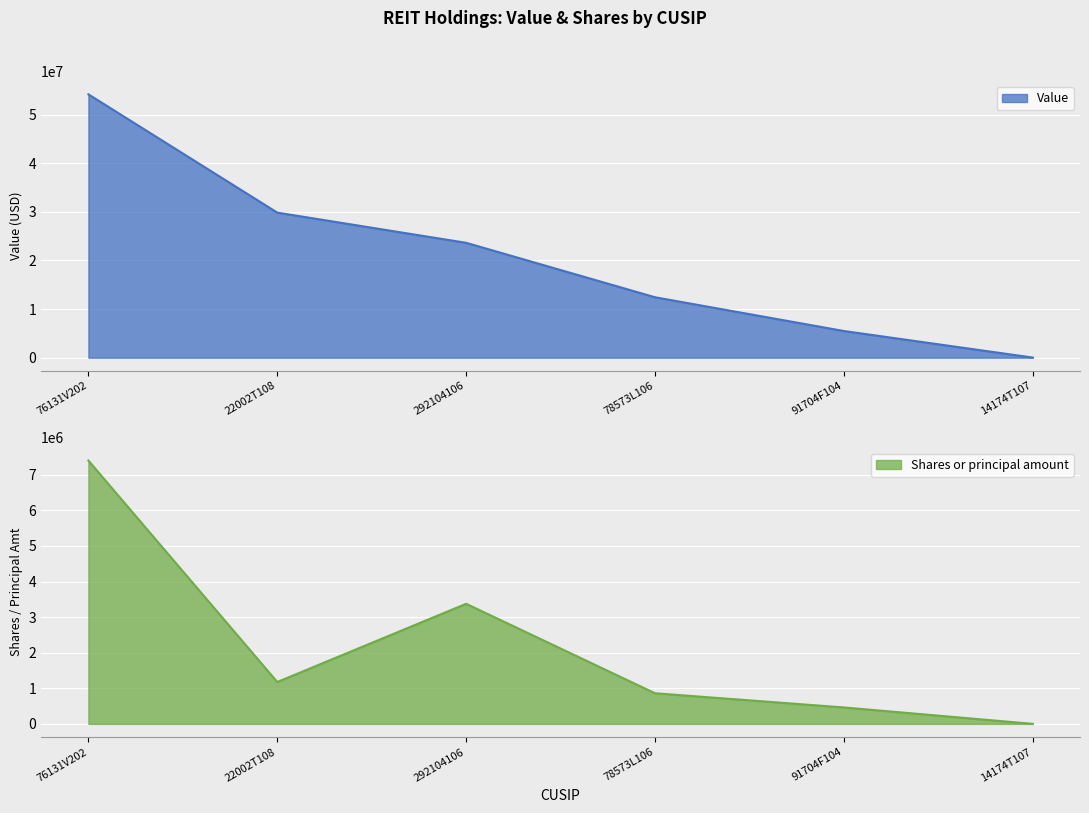

True or false: Value and Shares or principal amount intersect in this chart.

False